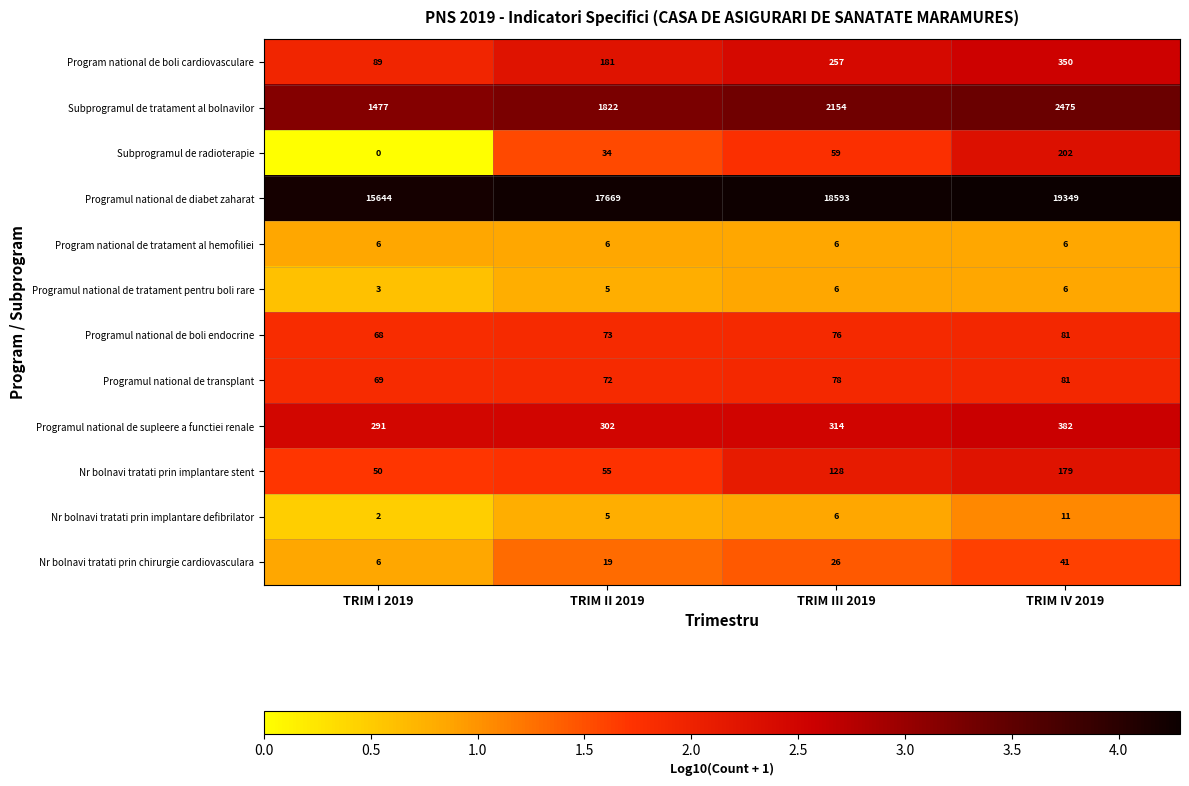

What is the maximum value shown in the chart?

19349